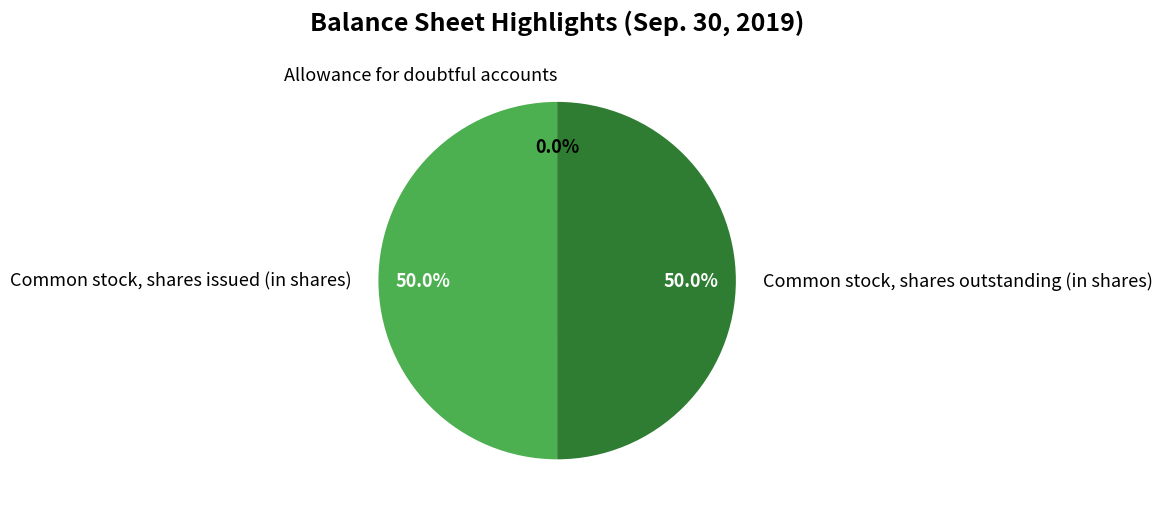

True or false: Common stock, shares outstanding (in shares) accounts for 50% of the total.

True